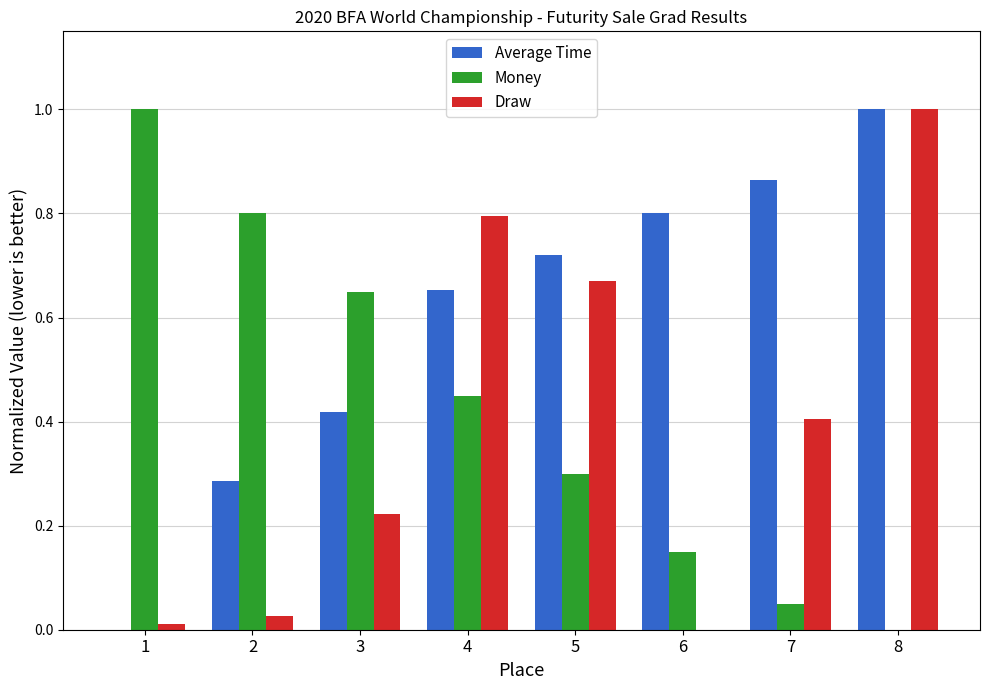

What is the maximum value shown in the chart?

1.0